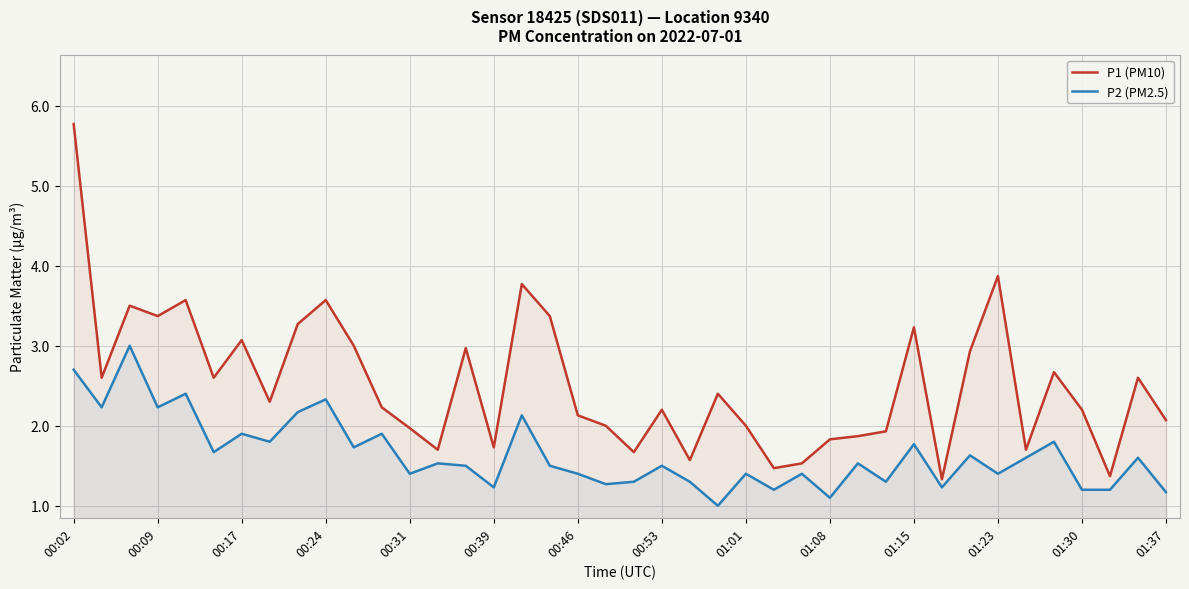

Reading left to right, what are all the values shown in this chart?

P1 (PM10): 5.8	2.6	3.5	3.4	3.6	2.6	3.1	2.3	3.3	3.6	3.0	2.2	2.0	1.7	3.0	1.7	3.8	3.4	2.1	2.0	1.7	2.2	1.6	2.4	2.0	1.5	1.5	1.8	1.9	1.9	3.2	1.3	2.9	3.9	1.7	2.7	2.2	1.4	2.6	2.1
P2 (PM2.5): 2.7	2.2	3.0	2.2	2.4	1.7	1.9	1.8	2.2	2.3	1.7	1.9	1.4	1.5	1.5	1.2	2.1	1.5	1.4	1.3	1.3	1.5	1.3	1.0	1.4	1.2	1.4	1.1	1.5	1.3	1.8	1.2	1.6	1.4	1.6	1.8	1.2	1.2	1.6	1.2